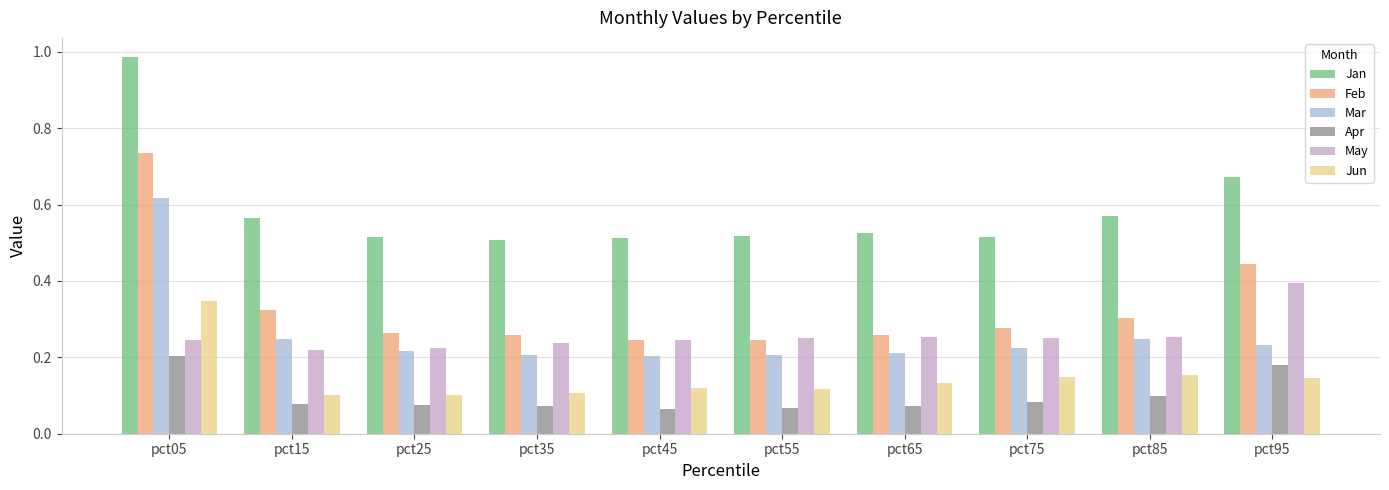

True or false: Jan has a value of 0.5 at pct45.

True